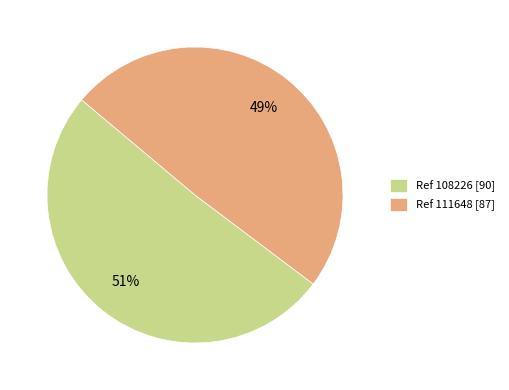

What is the largest slice in the pie chart?

Ref 108226 [90]